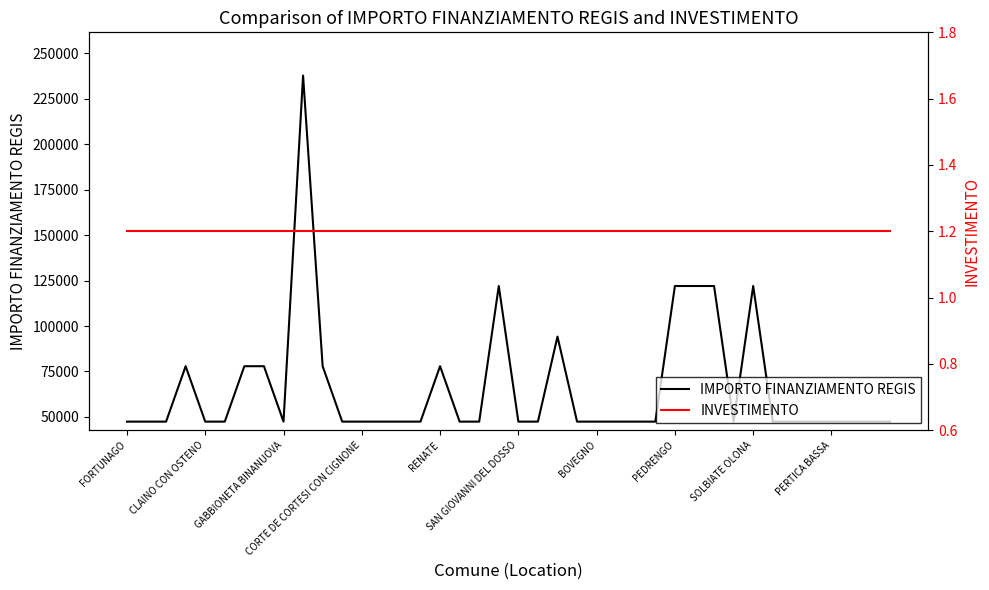

Where is INVESTIMENTO nearest to the value 1?

FORTUNAGO